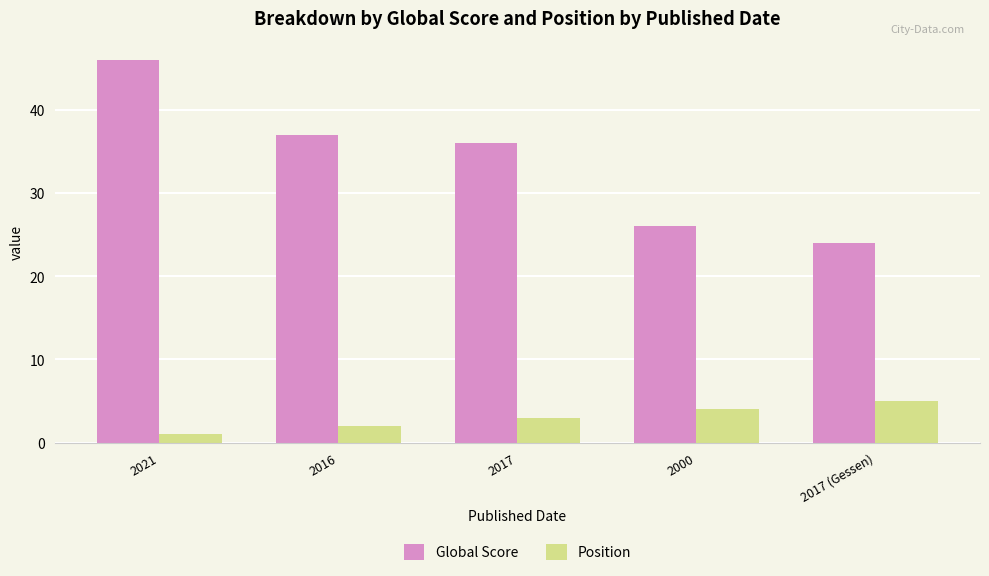

Reading left to right, what are all the values shown in this chart?

Global Score: 2021=46	2016=37	2017=36	2000=26	2017 (Gessen)=24
Position: 2021=1	2016=2	2017=3	2000=4	2017 (Gessen)=5